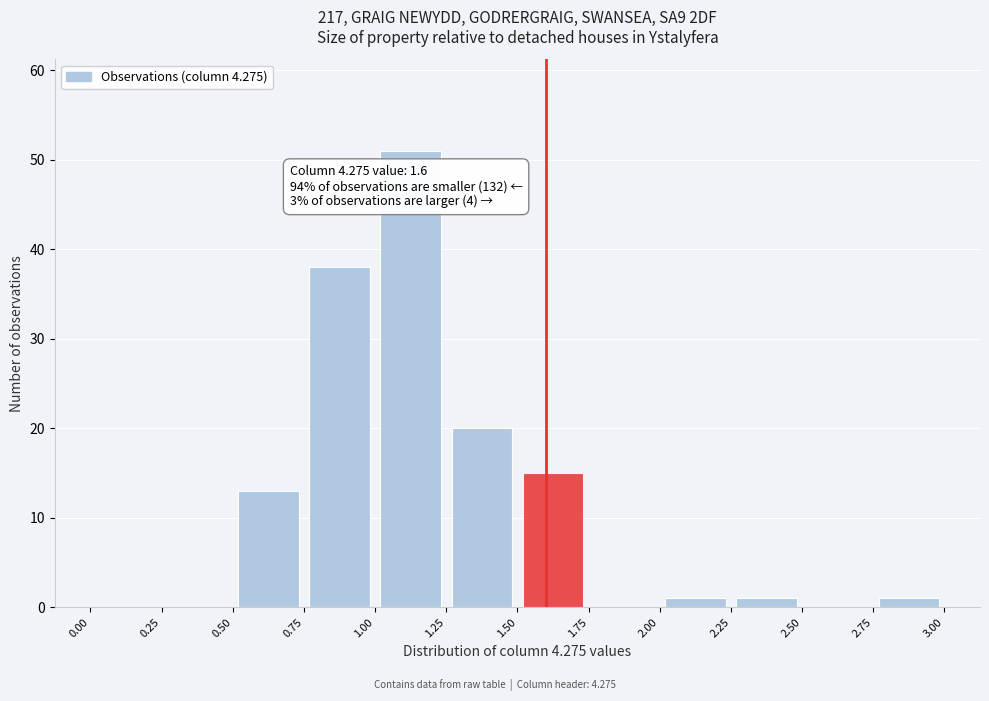

Which range on the x-axis has the tallest bar?

1.00 to 1.25